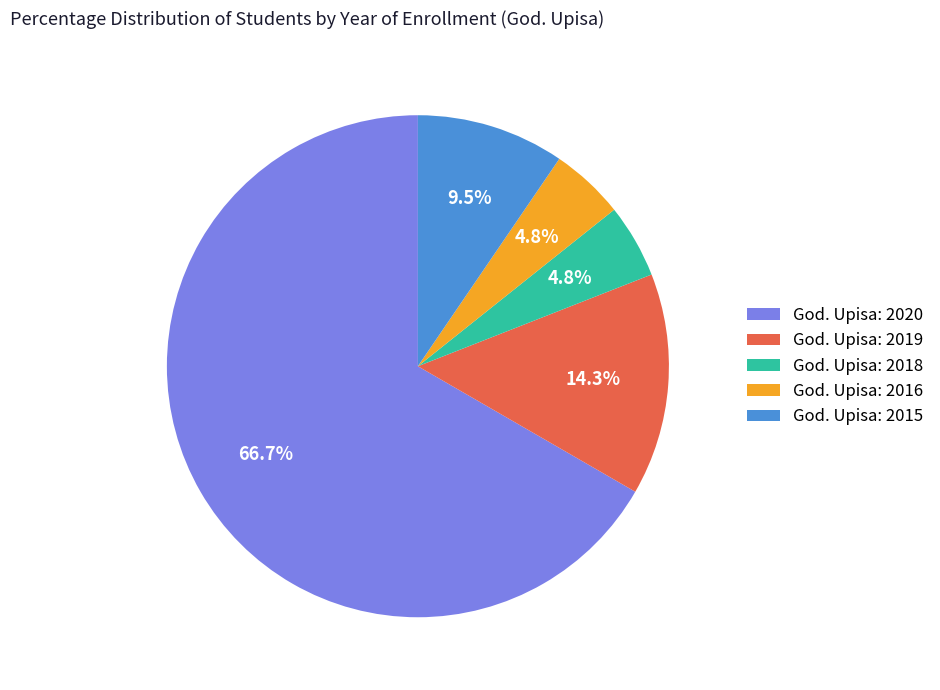

What is the majority slice?

God. Upisa: 2020